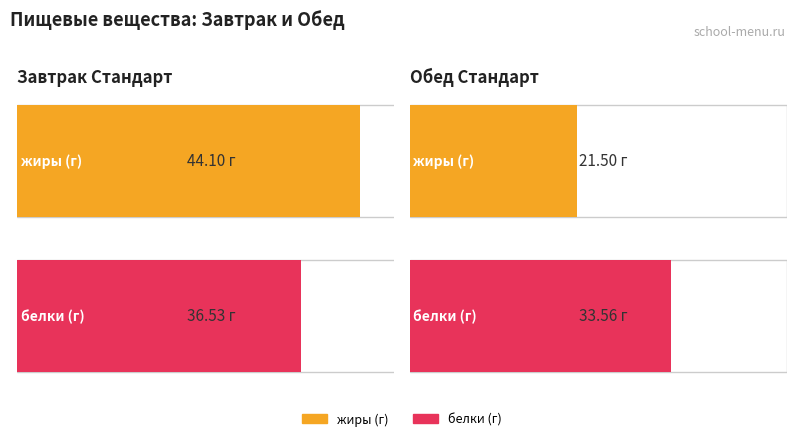

The белки series shows 60.1 at Завтрак. True or false?

False